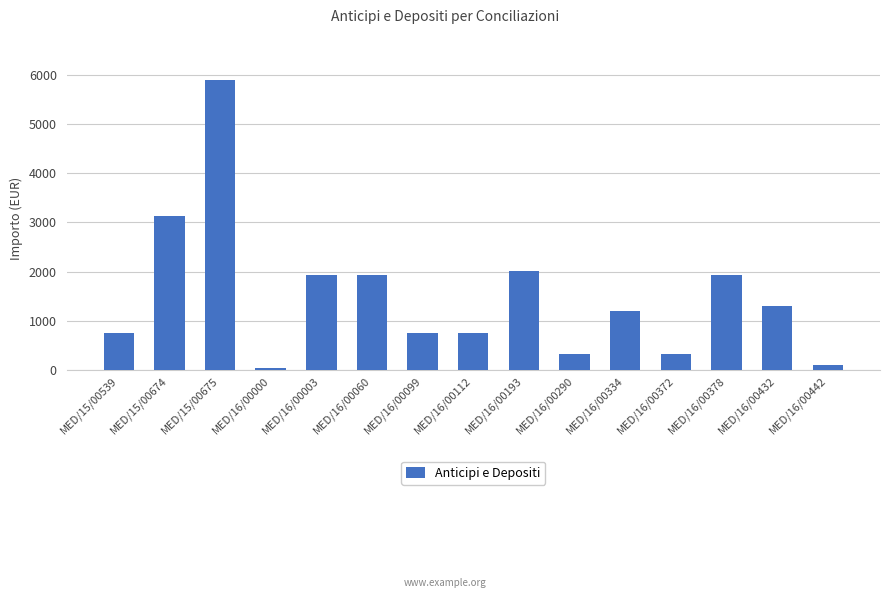

At which label does the data first exceed 1200?

MED/15/00674